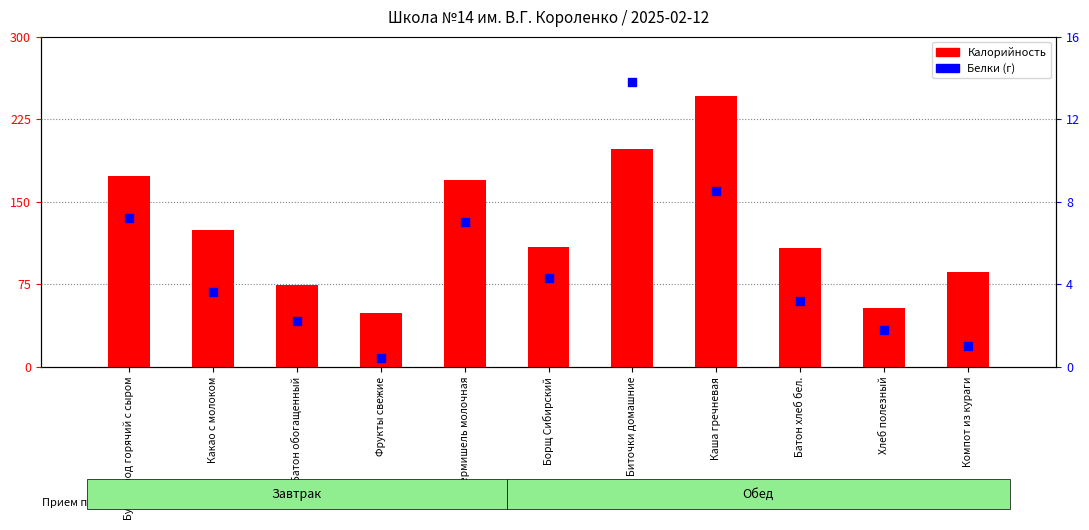

Which series has the largest total across all categories?

Калорийность